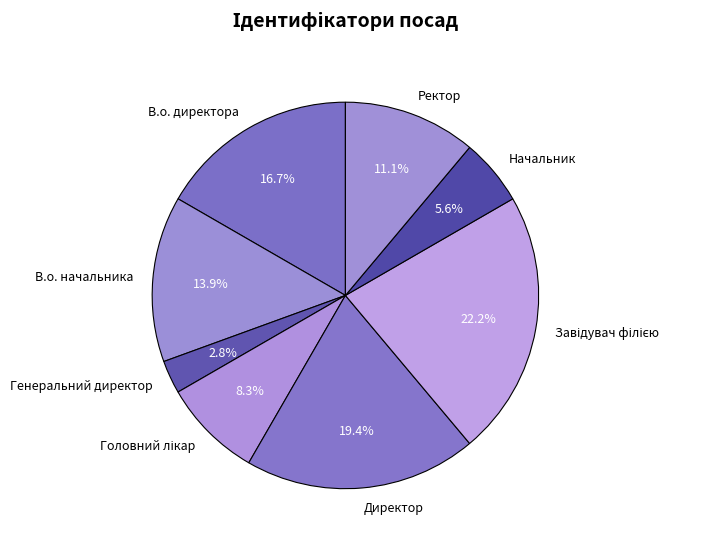

What portion of the pie excludes В.о. директора?

83.3%